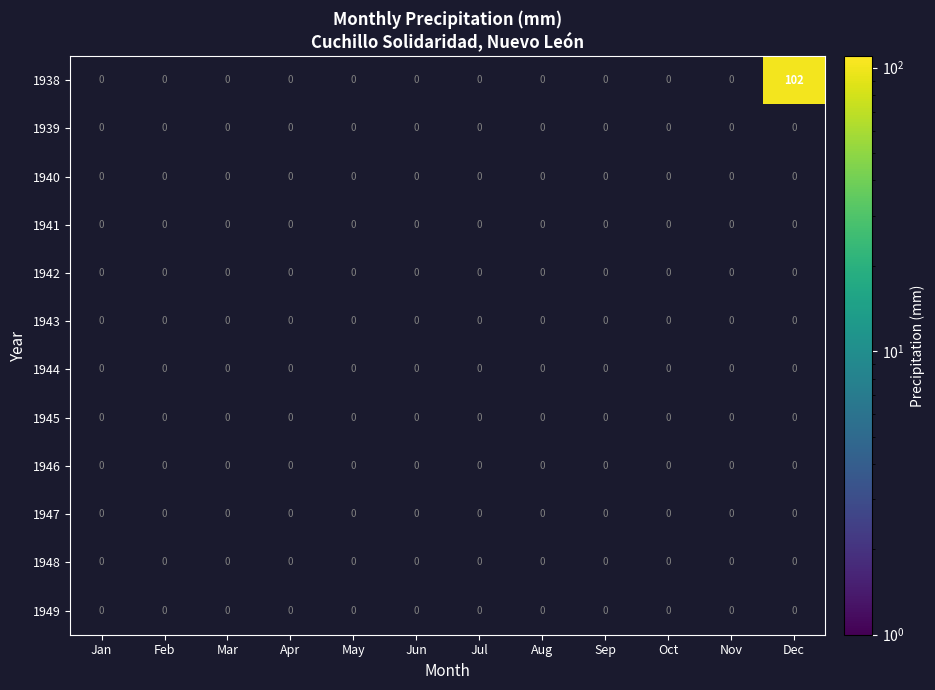

Which has a higher value, Feb or Sep?

Sep